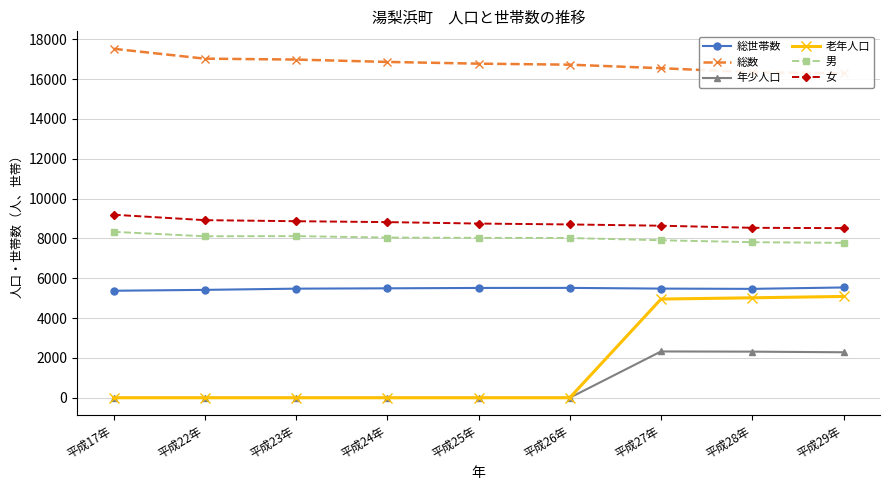

Reading right to left, extract all data points from this chart.

総世帯数: 平成29年=5539	平成28年=5469	平成27年=5482	平成26年=5518	平成25年=5515	平成24年=5496	平成23年=5479	平成22年=5418	平成17年=5374
総数: 平成29年=16298	平成28年=16347	平成27年=16550	平成26年=16727	平成25年=16778	平成24年=16865	平成23年=16984	平成22年=17029	平成17年=17525
年少人口: 平成29年=2285	平成28年=2316	平成27年=2326	平成26年=0	平成25年=0	平成24年=0	平成23年=0	平成22年=0	平成17年=0
老年人口: 平成29年=5088	平成28年=5020	平成27年=4957	平成26年=0	平成25年=0	平成24年=0	平成23年=0	平成22年=0	平成17年=0
男: 平成29年=7780	平成28年=7812	平成27年=7910	平成26年=8023	平成25年=8030	平成24年=8044	平成23年=8118	平成22年=8110	平成17年=8333
女: 平成29年=8518	平成28年=8535	平成27年=8640	平成26年=8704	平成25年=8748	平成24年=8821	平成23年=8866	平成22年=8919	平成17年=9192